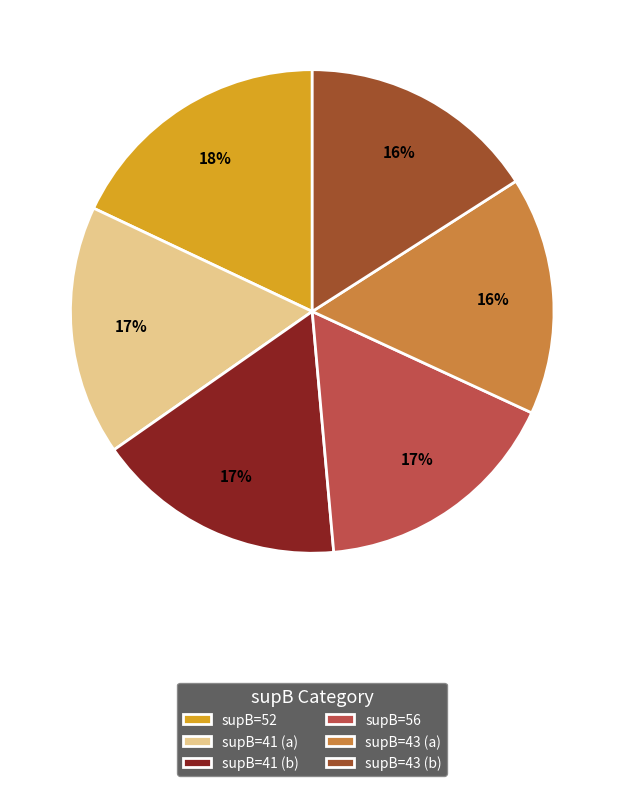

Which category has the biggest portion of the pie?

supB=52